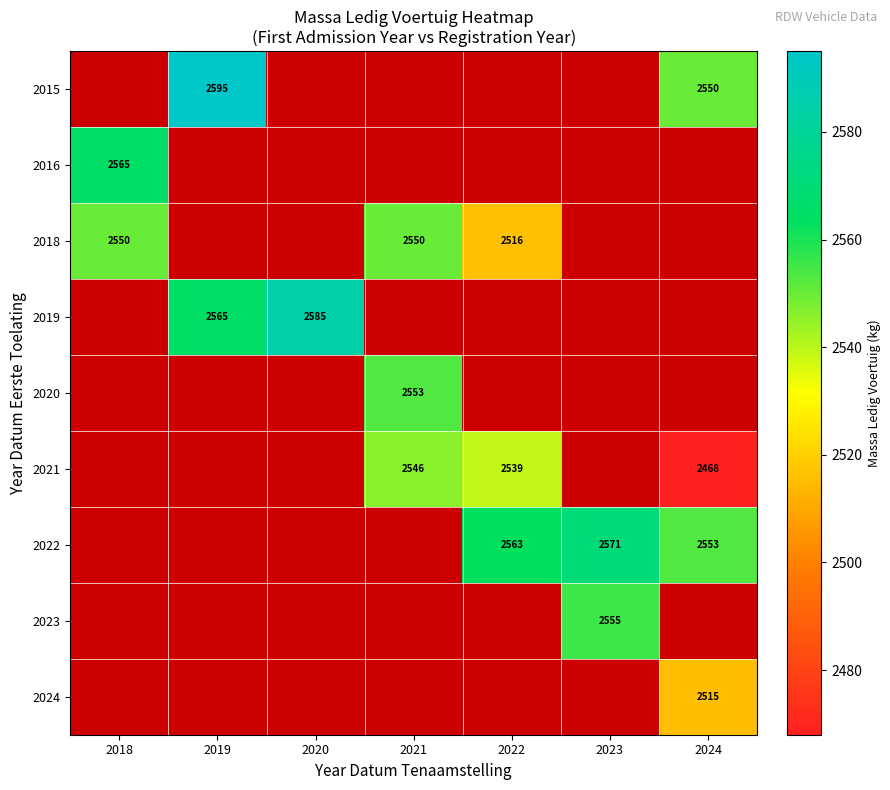

Count the number of categories in the chart.

7